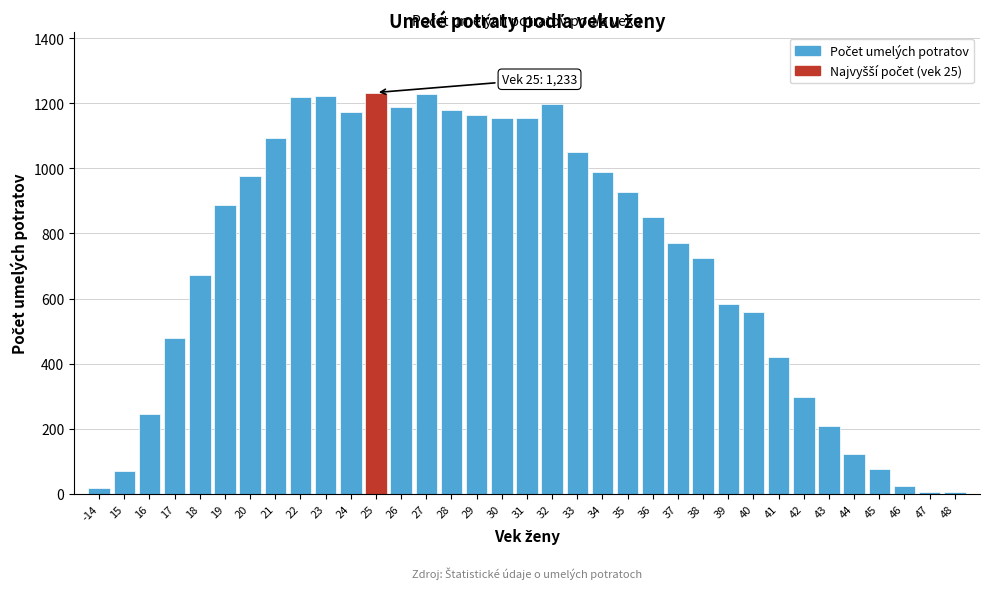

What is the change in value from 15 to 20?

+909